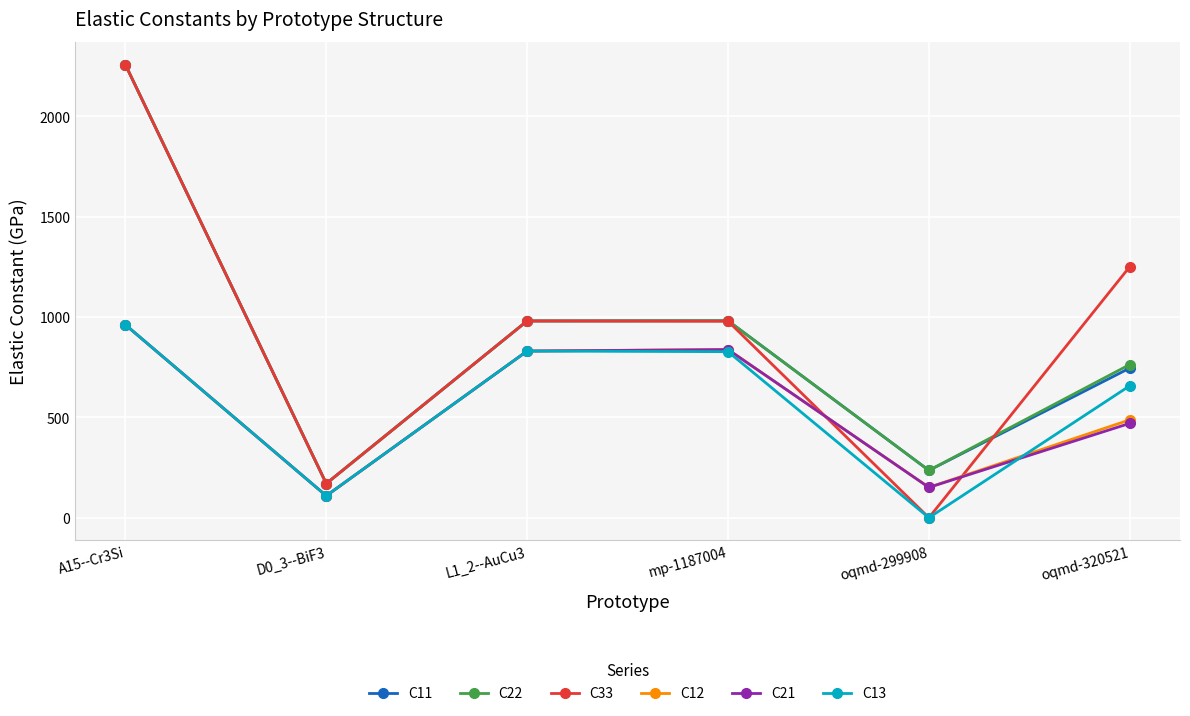

What is the total value across all series at A15--Cr3Si?

9657.4